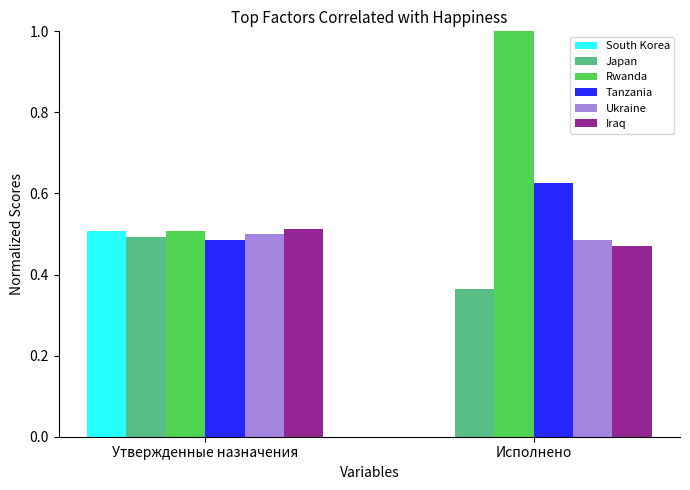

What is the sum of the Rwanda values at Утвержденные назначения and Исполнено?

1.5